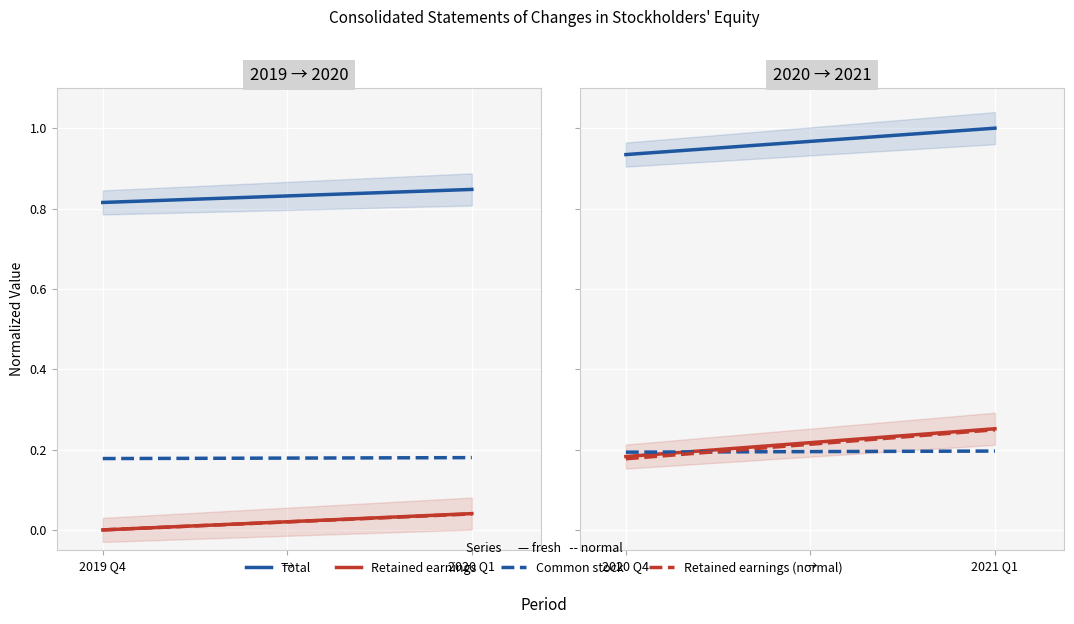

True or false: Retained earnings (fresh) has a value of 0.3 at 2020 Q4.

False